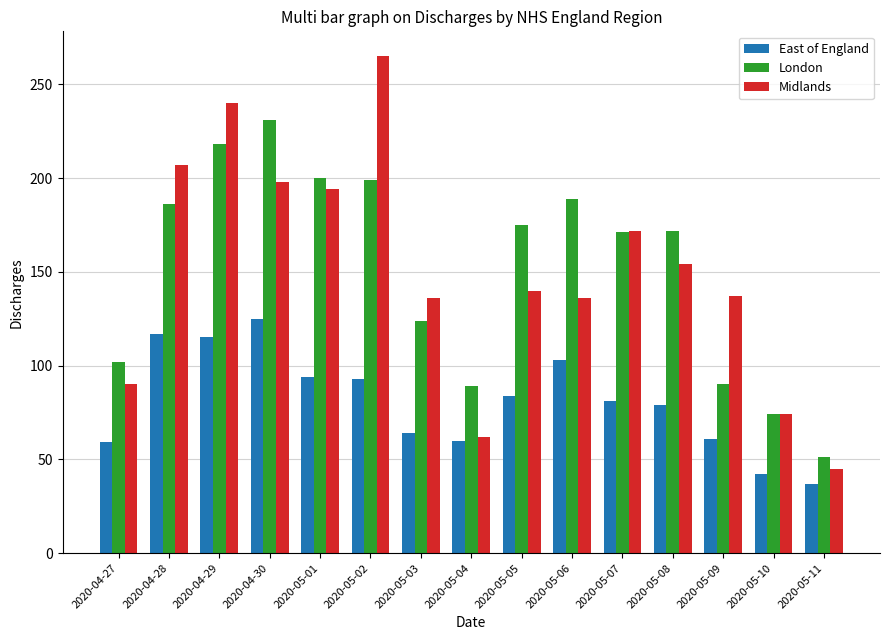

At how many categories does at least one series exceed 193?

5